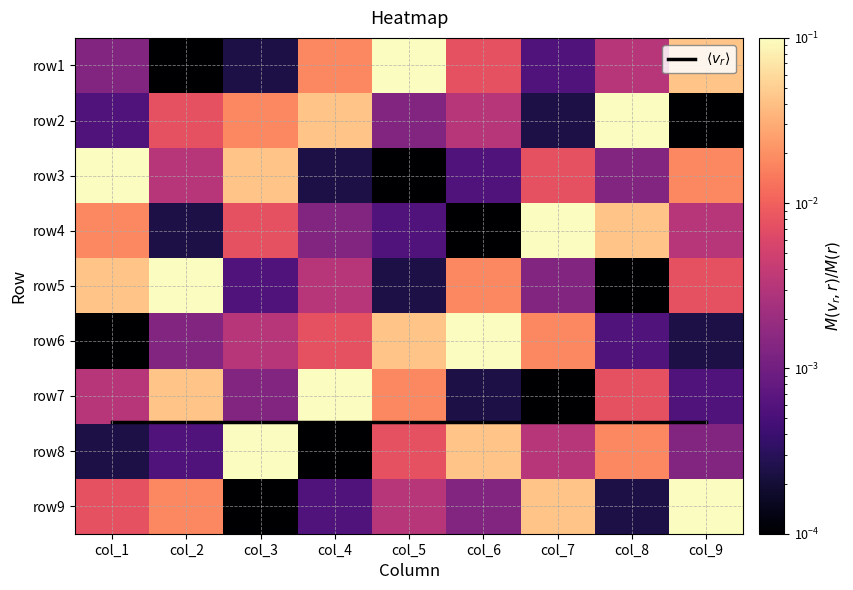

Count the number of data series in this chart.

10